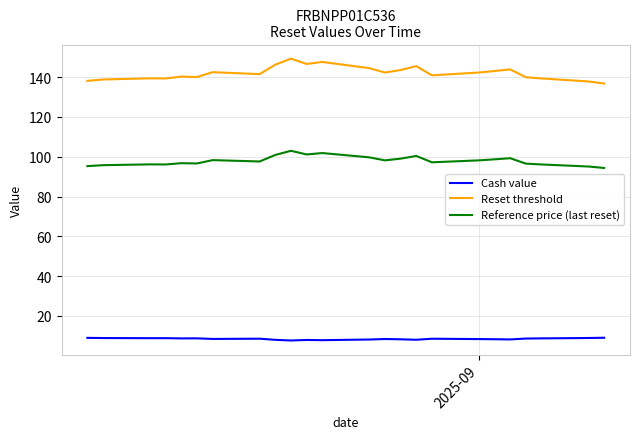

Which series has the largest range (max minus min)?

Reset threshold